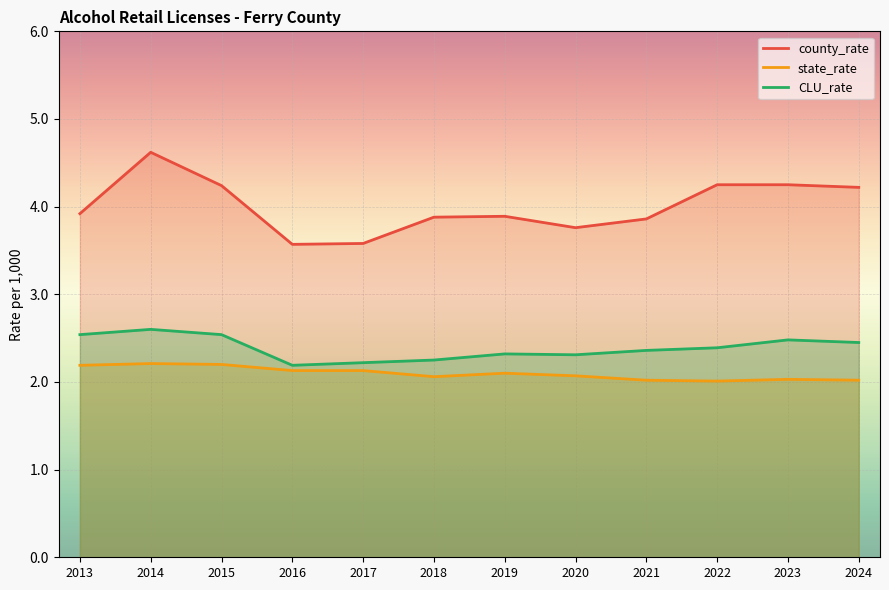

Reading left to right, extract all data points from this chart.

county_rate: 3.9	4.6	4.2	3.6	3.6	3.9	3.9	3.8	3.9	4.2	4.2	4.2
state_rate: 2.2	2.2	2.2	2.1	2.1	2.1	2.1	2.1	2.0	2.0	2.0	2.0
CLU_rate: 2.5	2.6	2.5	2.2	2.2	2.2	2.3	2.3	2.4	2.4	2.5	2.5